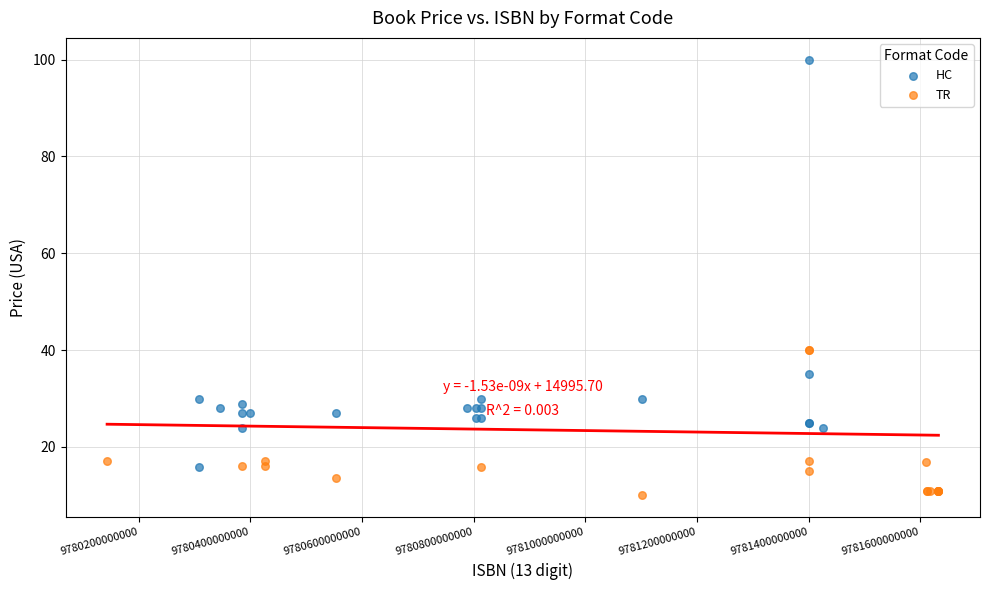

Which series has the widest spread of Y values?

HC